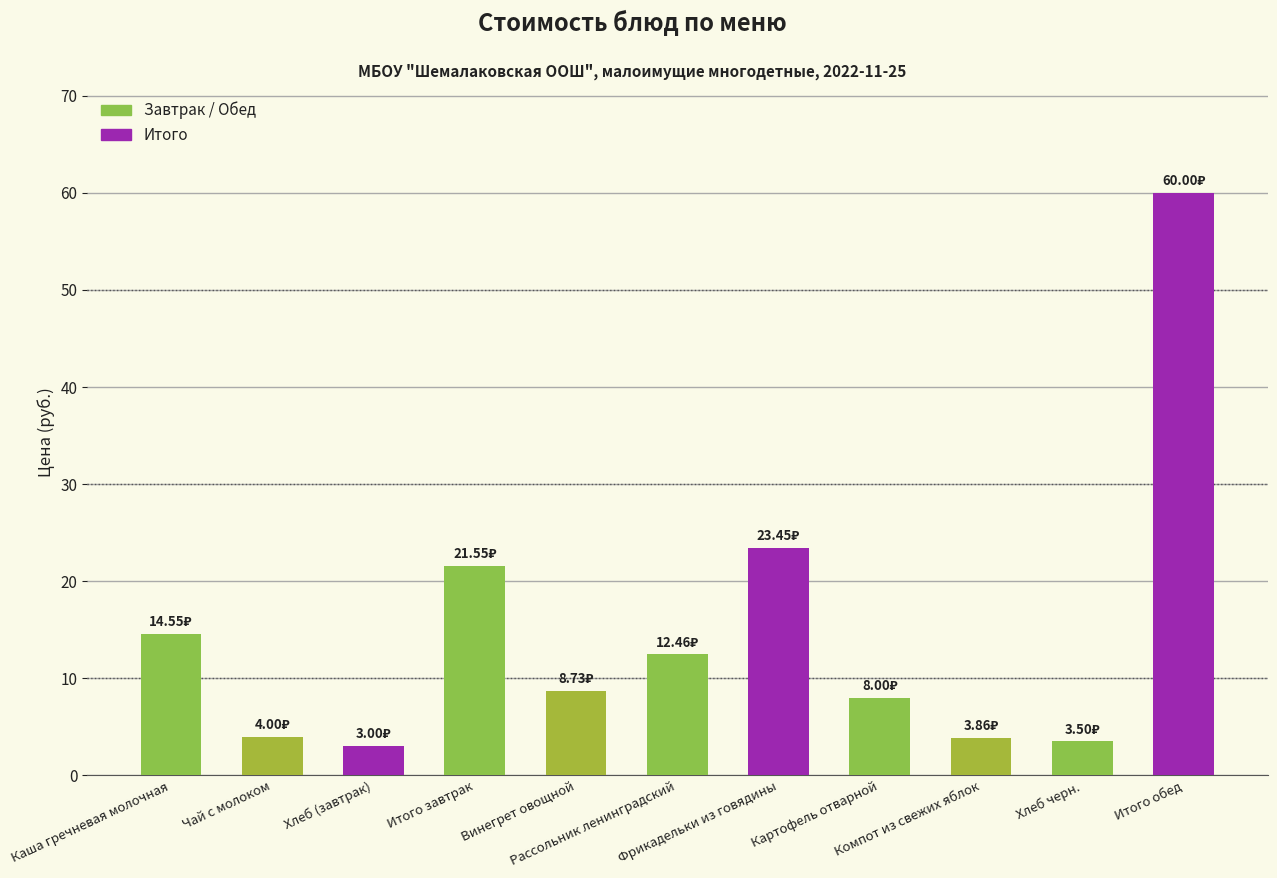

What is the average value?

14.8